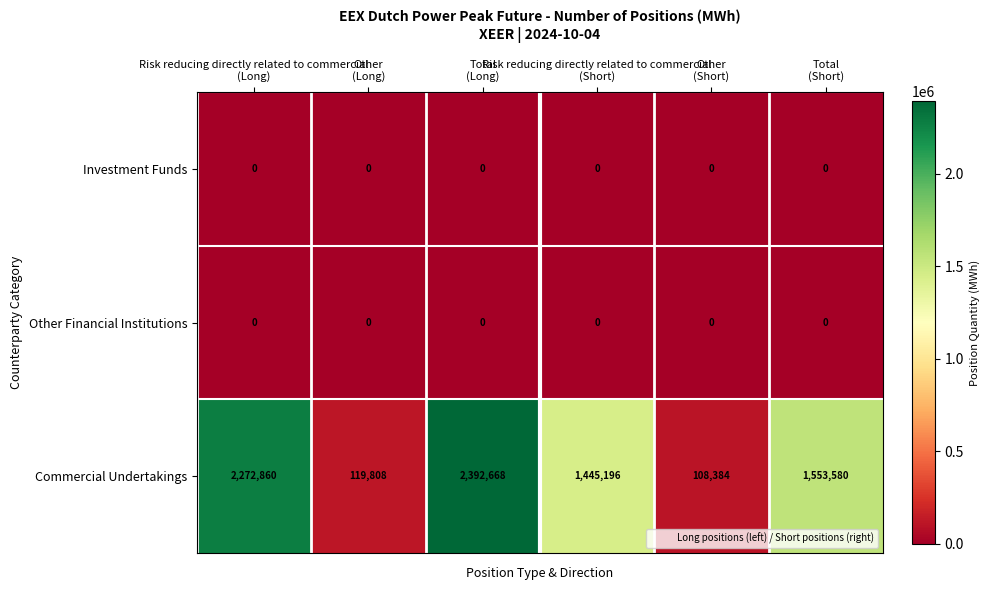

Which series has the largest range (max minus min)?

Commercial Undertakings